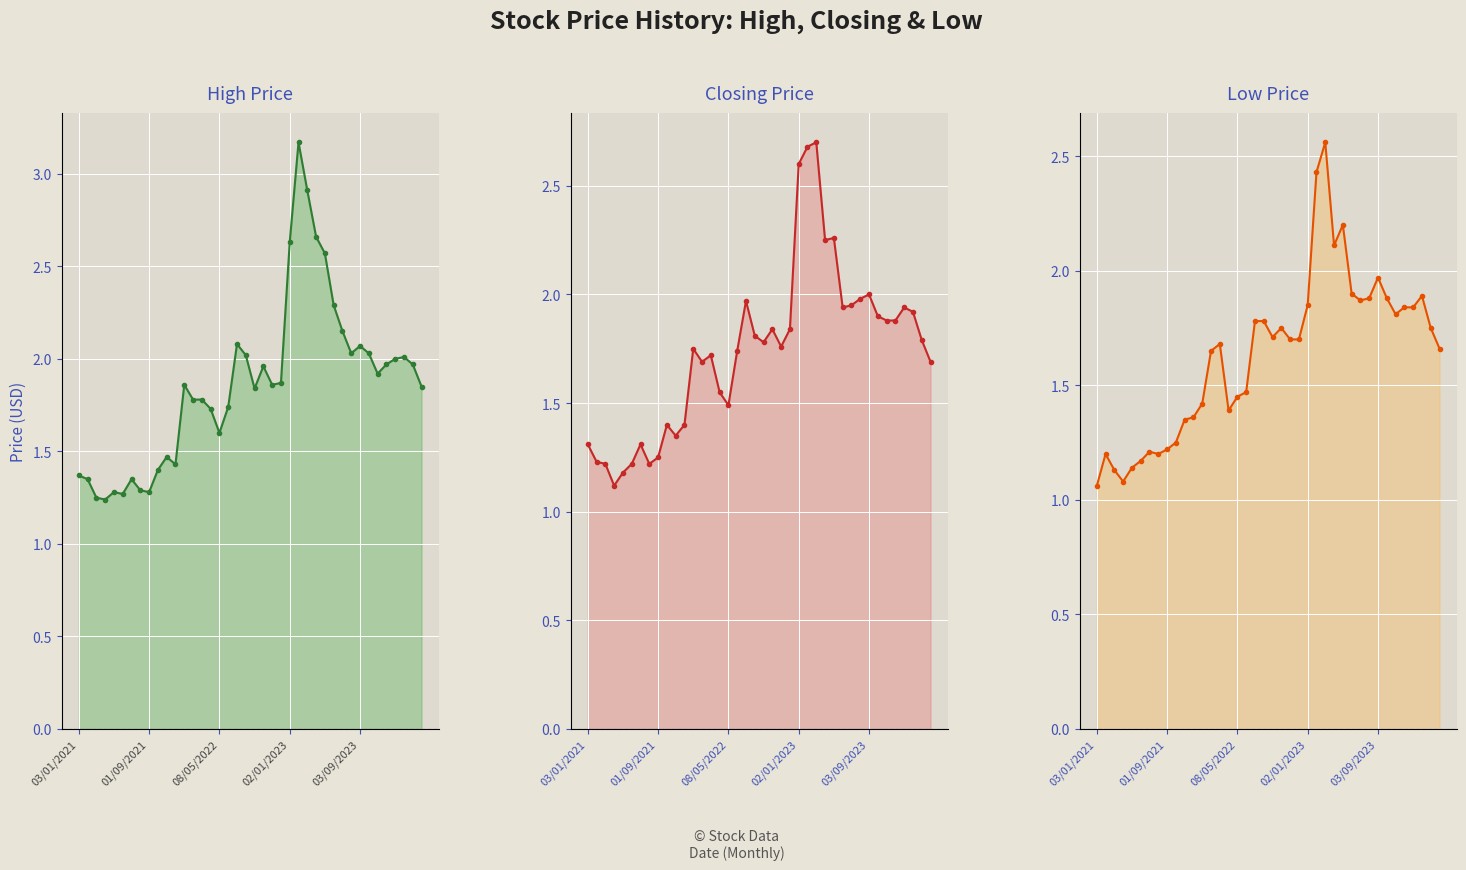

Which series has the widest spread of values?

High